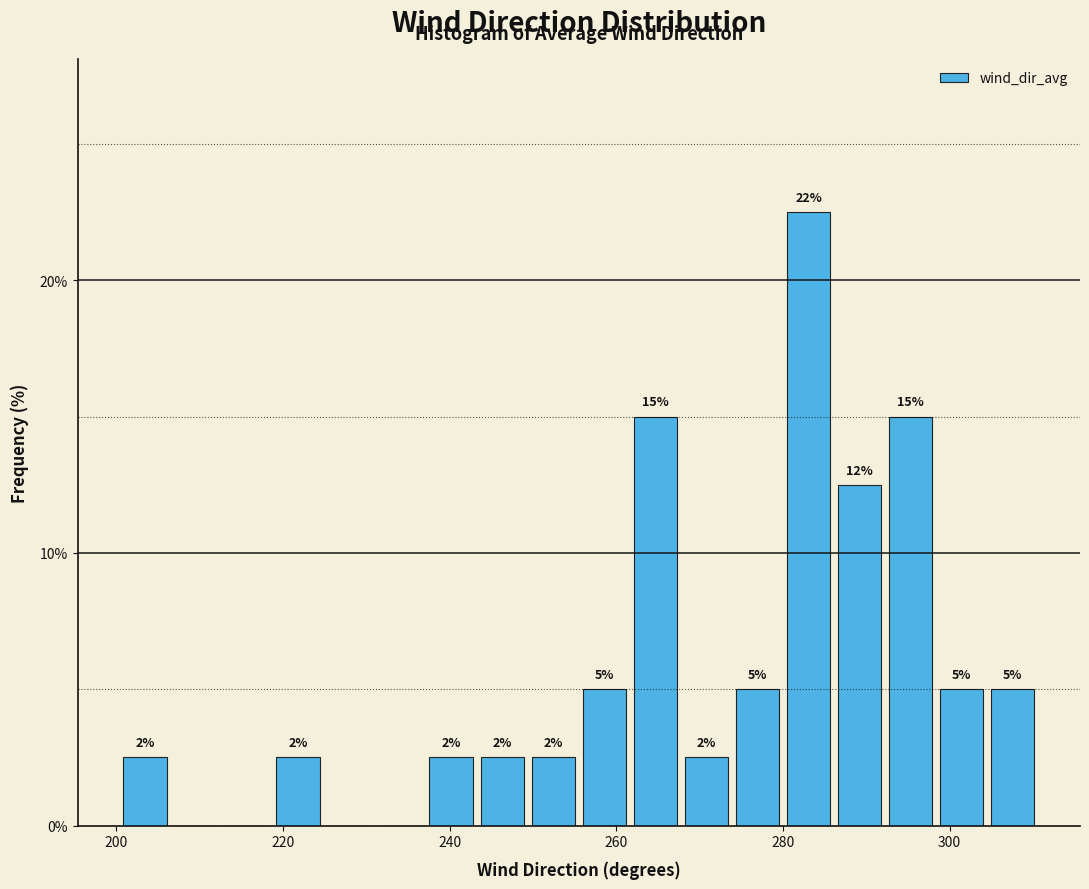

Around what value on the x-axis is the tallest bar? Give the approximate position of its centre, as read against the axis.

284